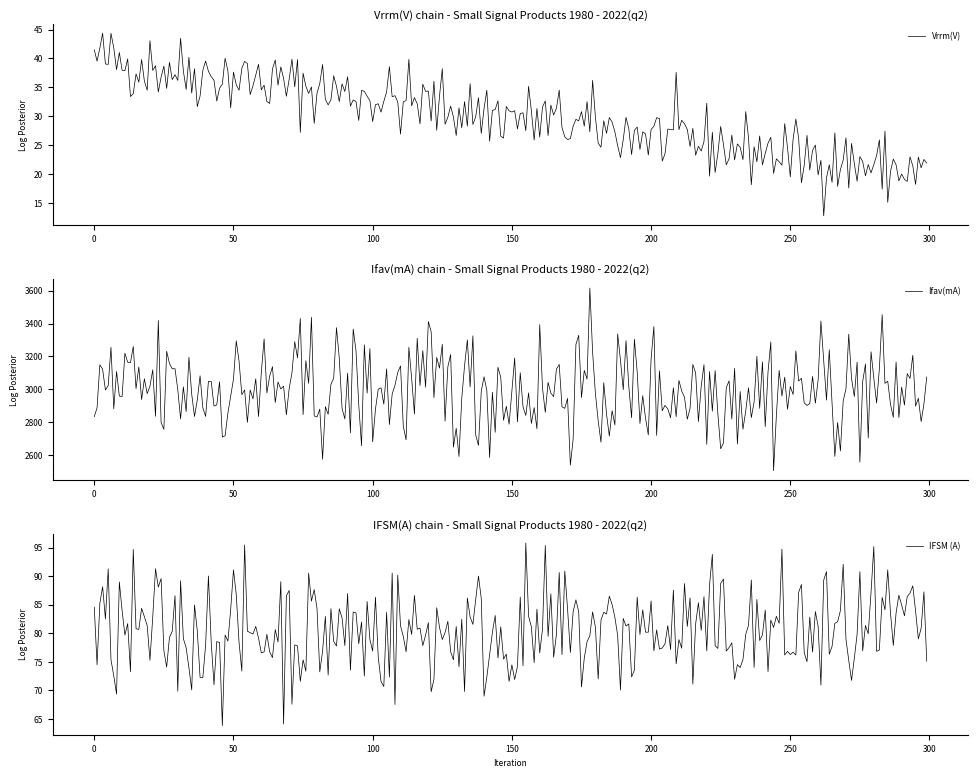

What is the maximum value for Vrrm(V)?

44.4